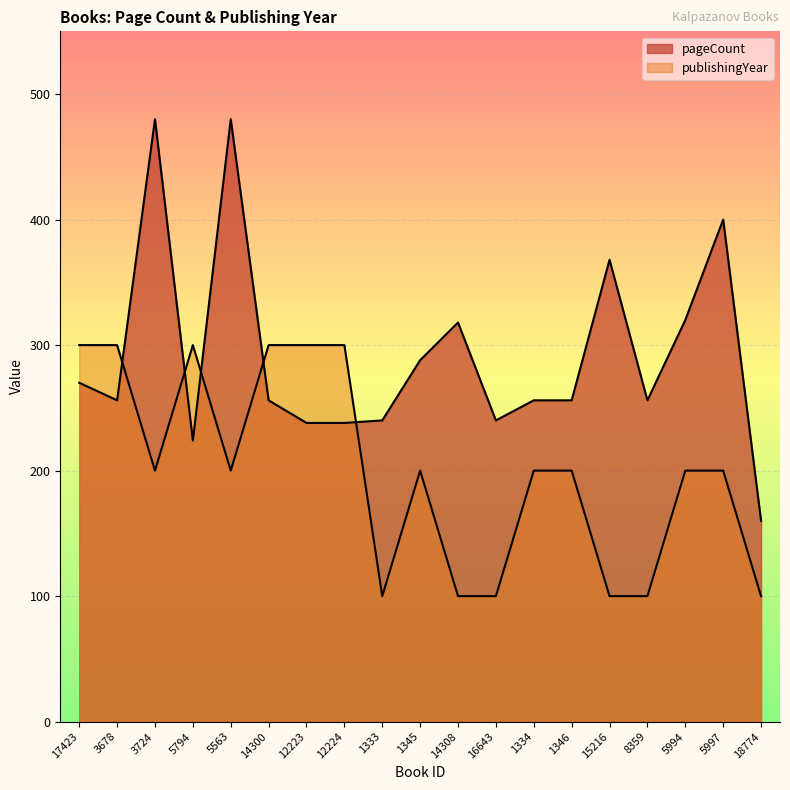

Reading right to left, extract all data points from this chart.

pageCount: 18774=160	5997=400	5994=320	8359=256	15216=368	1346=256	1334=256	16643=240	14308=318	1345=288	1333=240	12224=238	12223=238	14300=256	5563=480	5794=224	3724=480	3678=256	17423=270
publishingYear: 18774=100	5997=200	5994=200	8359=100	15216=100	1346=200	1334=200	16643=100	14308=100	1345=200	1333=100	12224=300	12223=300	14300=300	5563=200	5794=300	3724=200	3678=300	17423=300